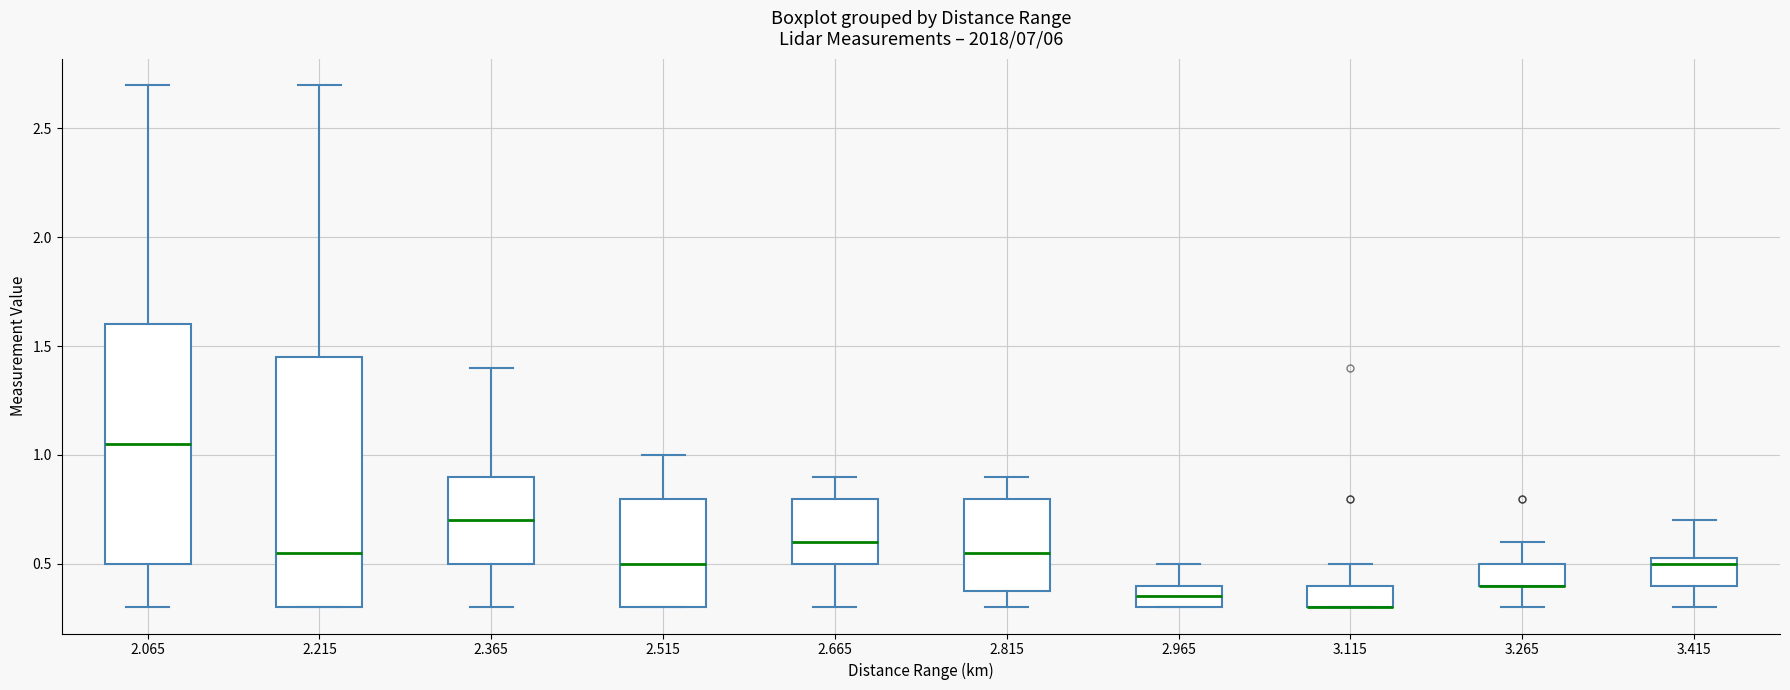

Reading left to right, transcribe this box plot: for each box, give where its median line is, the range the box spans, and where its two whiskers end, as read against the y-axis. The values are not printed on the chart, so give them approximately, as read against the axis.

2.065: median 1.05, box 0.50 to 1.60, whiskers 0.30 to 2.70
2.215: median 0.55, box 0.30 to 1.45, whiskers 0.30 to 2.70
2.365: median 0.70, box 0.50 to 0.90, whiskers 0.30 to 1.40
2.515: median 0.50, box 0.30 to 0.80, whiskers 0.30 to 1.00
2.665: median 0.60, box 0.50 to 0.80, whiskers 0.30 to 0.90
2.815: median 0.55, box 0.40 to 0.80, whiskers 0.30 to 0.90
2.965: median 0.35, box 0.30 to 0.40, whiskers 0.30 to 0.50
3.115: median 0.30 (drawn on the box's lower edge), box 0.30 to 0.40, whiskers 0.30 to 0.50
3.265: median 0.40 (drawn on the box's lower edge), box 0.40 to 0.50, whiskers 0.30 to 0.60
3.415: median 0.50, box 0.40 to 0.55, whiskers 0.30 to 0.70